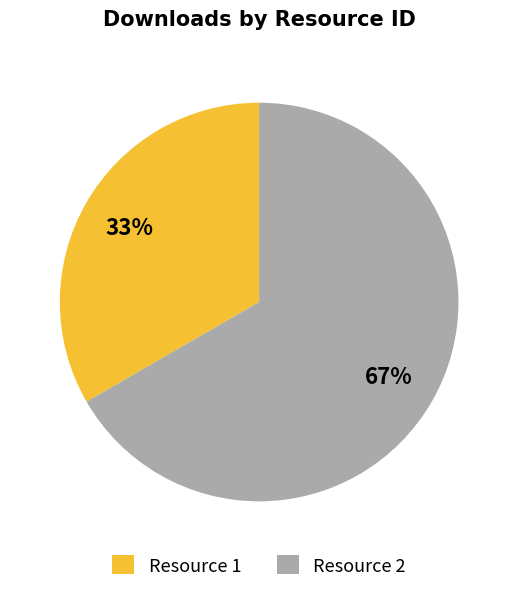

To the nearest percent, what is the average slice percentage?

50%